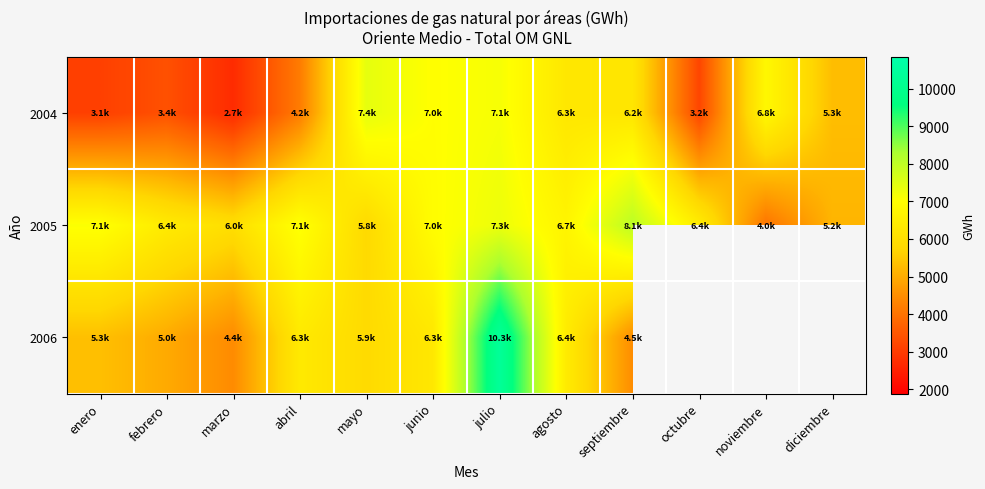

At which category is the sum across all series the highest?

julio